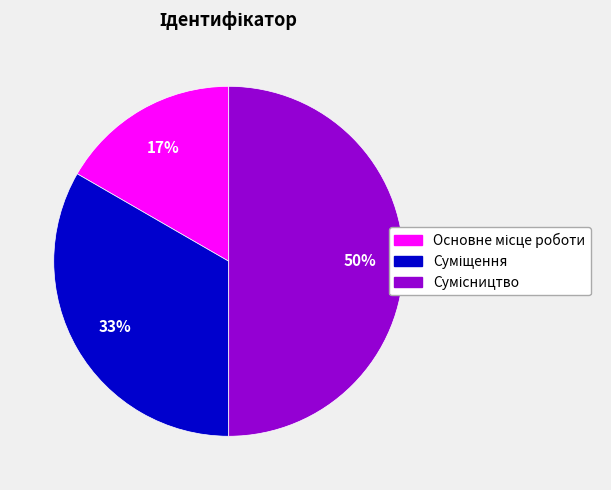

To the nearest percent, what is the difference between the largest and smallest slice percentages?

33%